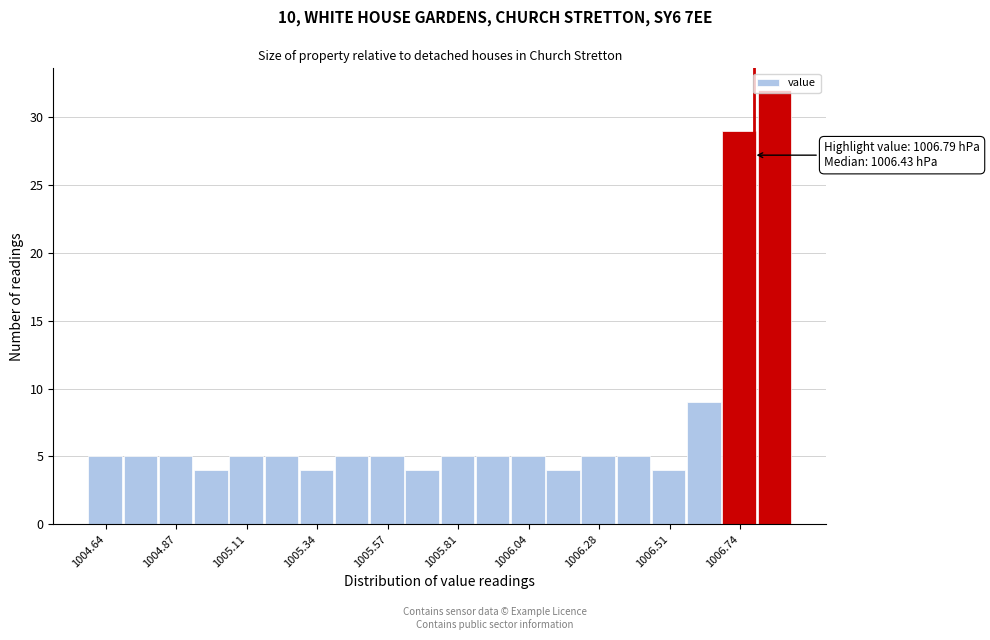

Around what value on the x-axis is the tallest bar? Give the approximate position of its centre, as read against the axis.

1006.85